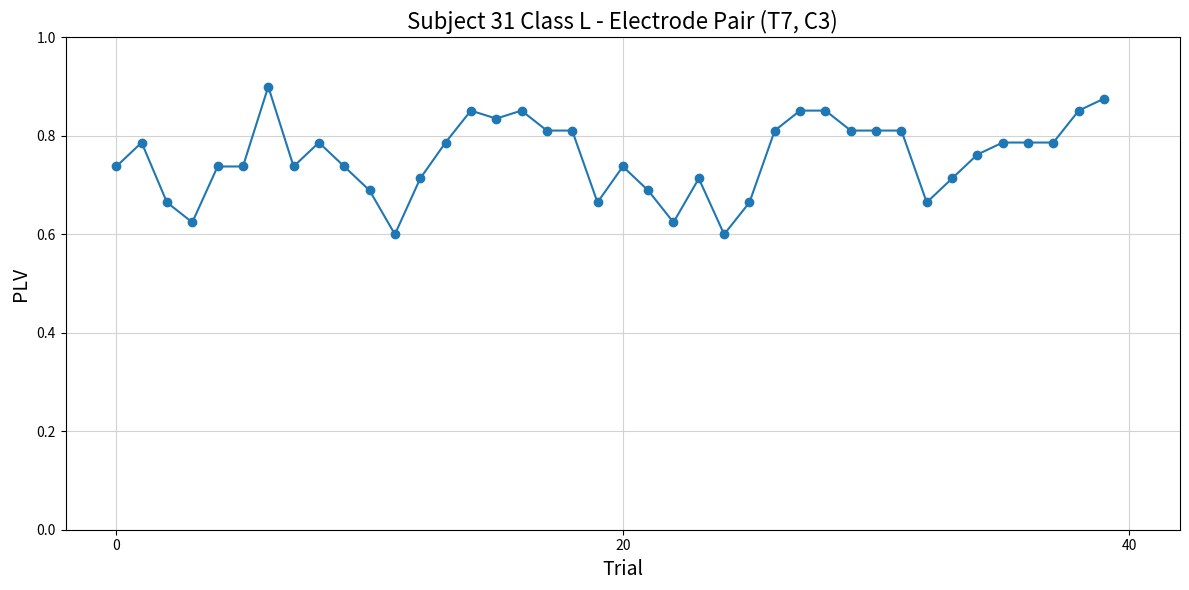

Count the values in the range 0 to 1.

40